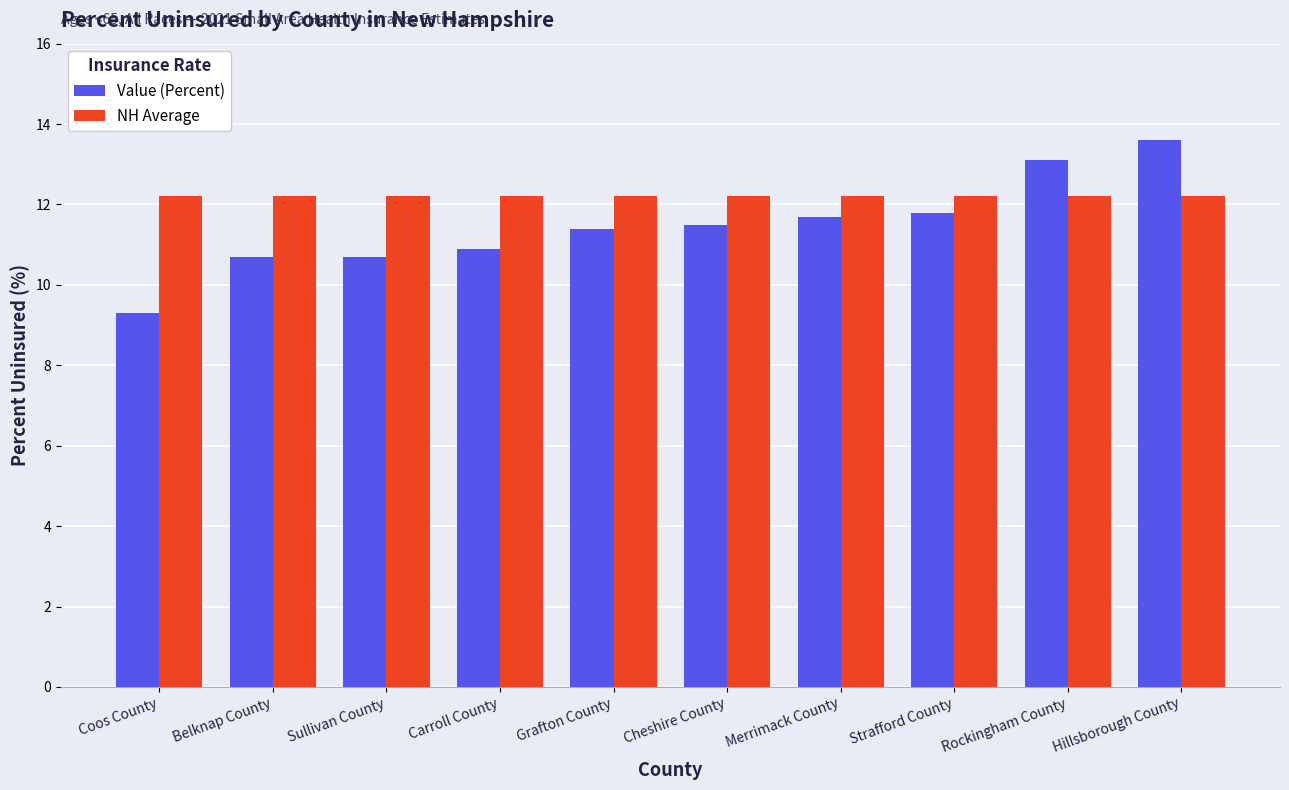

Which label corresponds to the largest value in the chart?

Hillsborough County